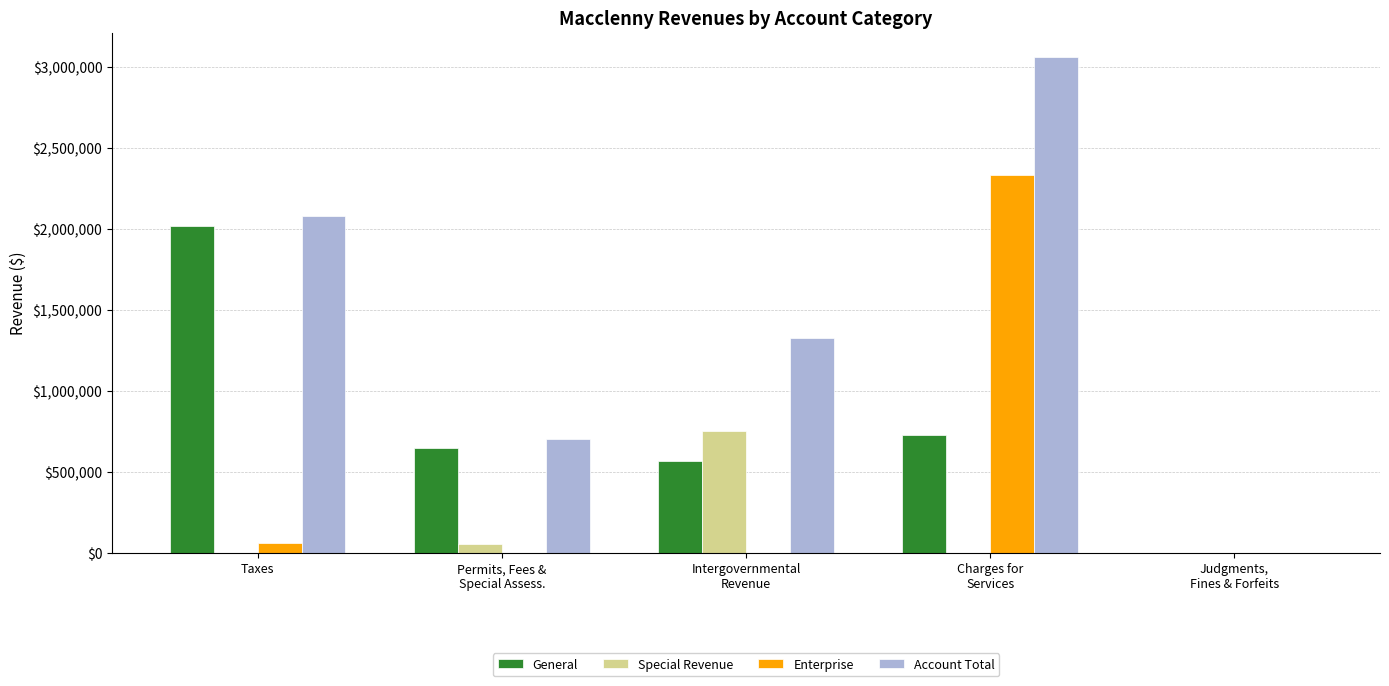

What is the greatest value displayed?

3060099